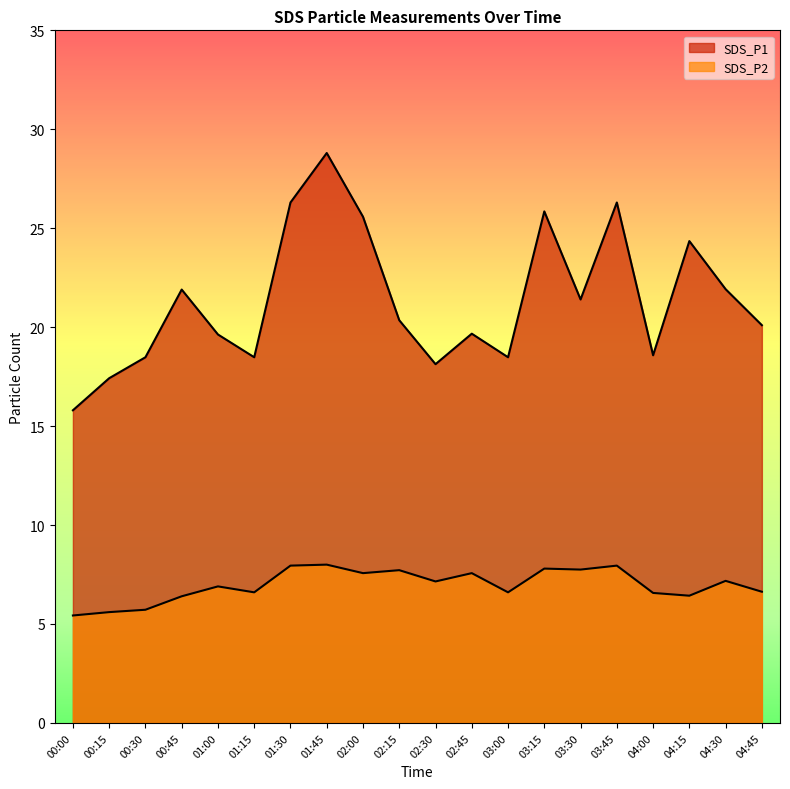

Rank the categories by SDS_P2 value from lowest to highest.

00:00, 00:15, 00:30, 00:45, 04:15, 04:00, 01:15, 03:00, 04:45, 01:00, 02:30, 04:30, 02:00, 02:45, 02:15, 03:30, 03:15, 01:30, 03:45, 01:45